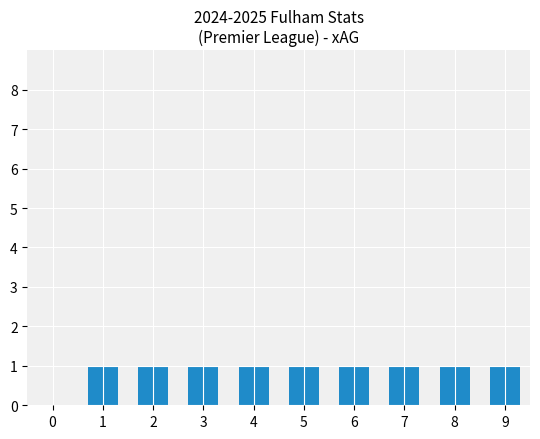

How many bars are there in total?

9